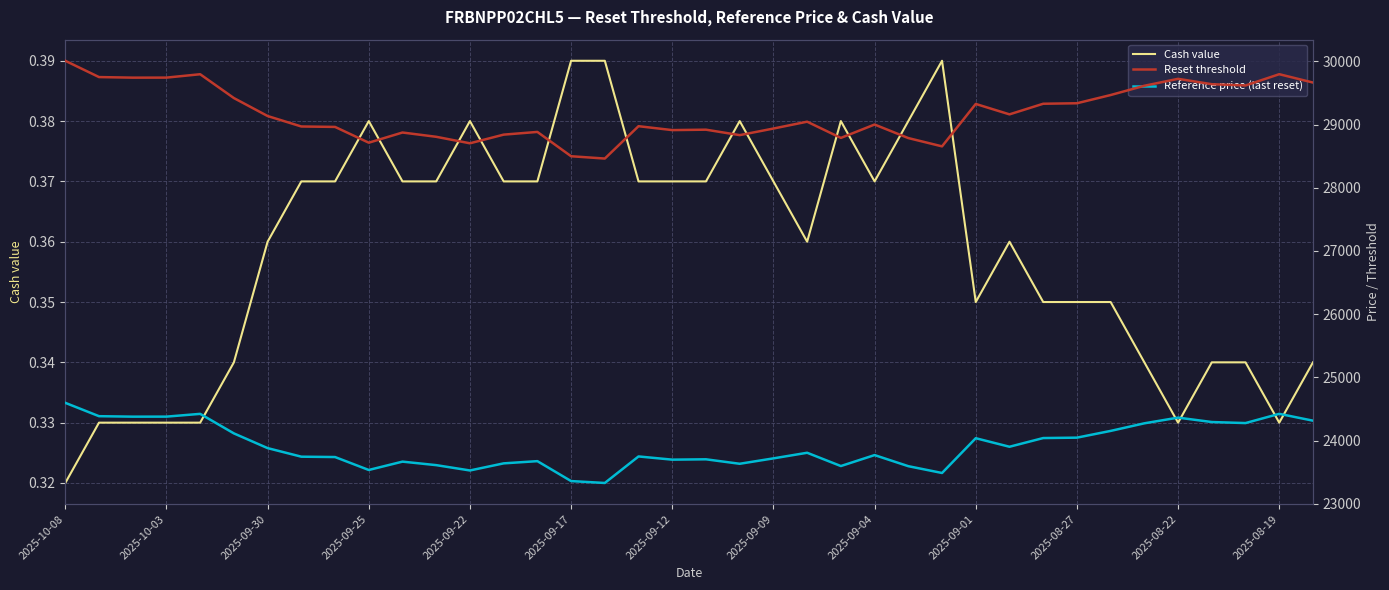

What are all the series names shown in the legend?

Cash value, Reset threshold, Reference price (last reset)